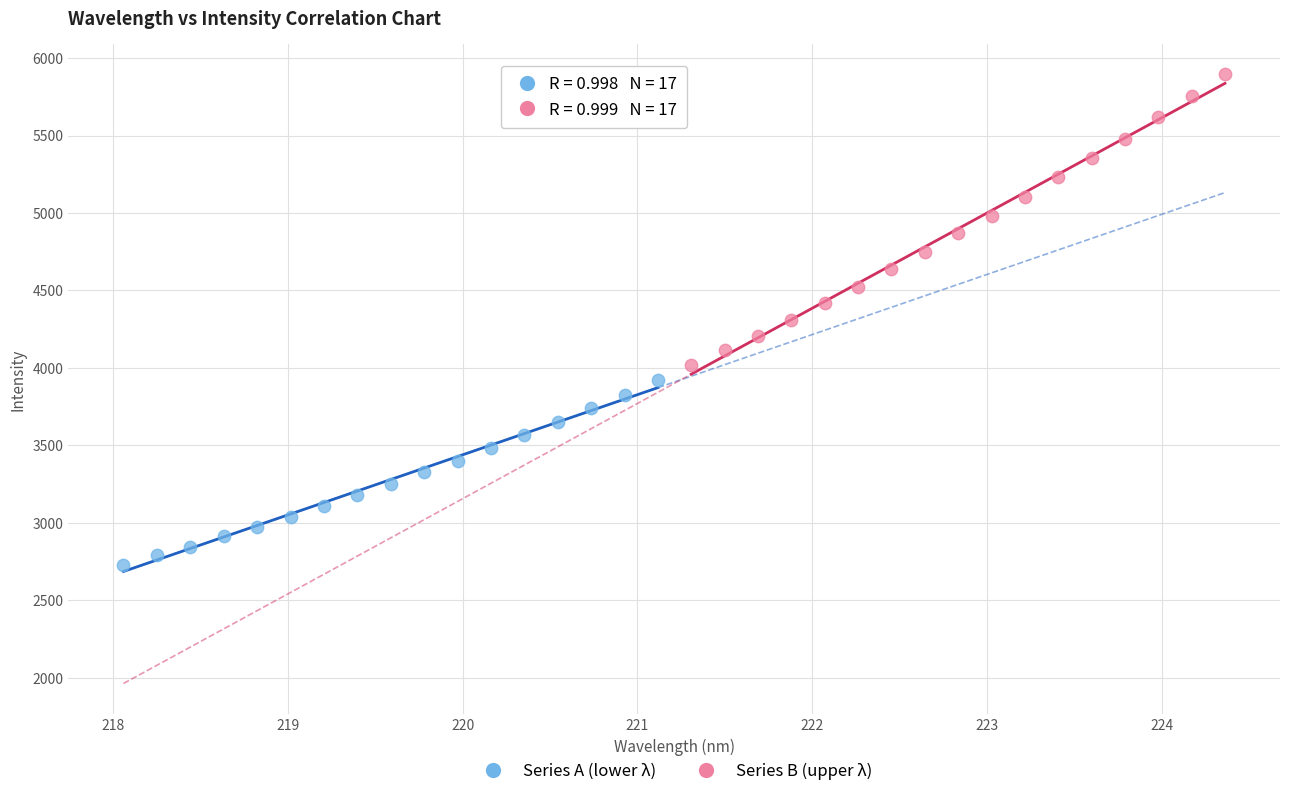

What are all the series names shown in the legend?

Series A (lower λ), Series B (upper λ)